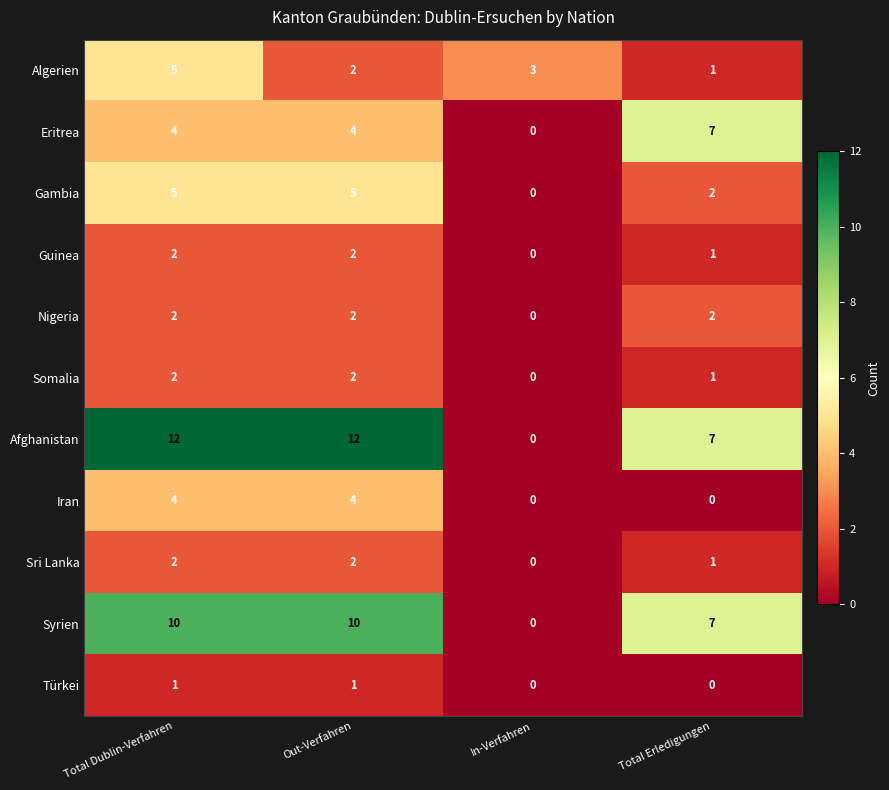

Which series has the largest range (max minus min)?

Afghanistan